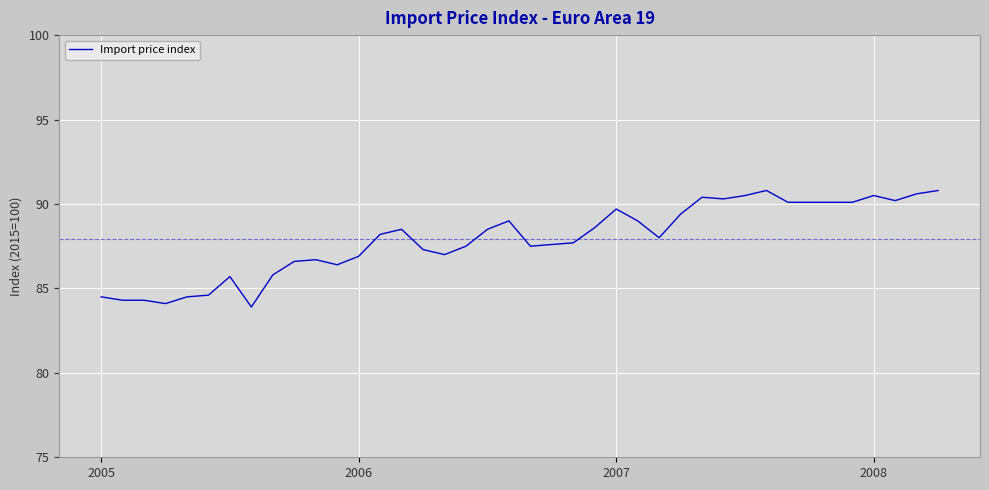

What is the minimum value shown in the chart?

83.9